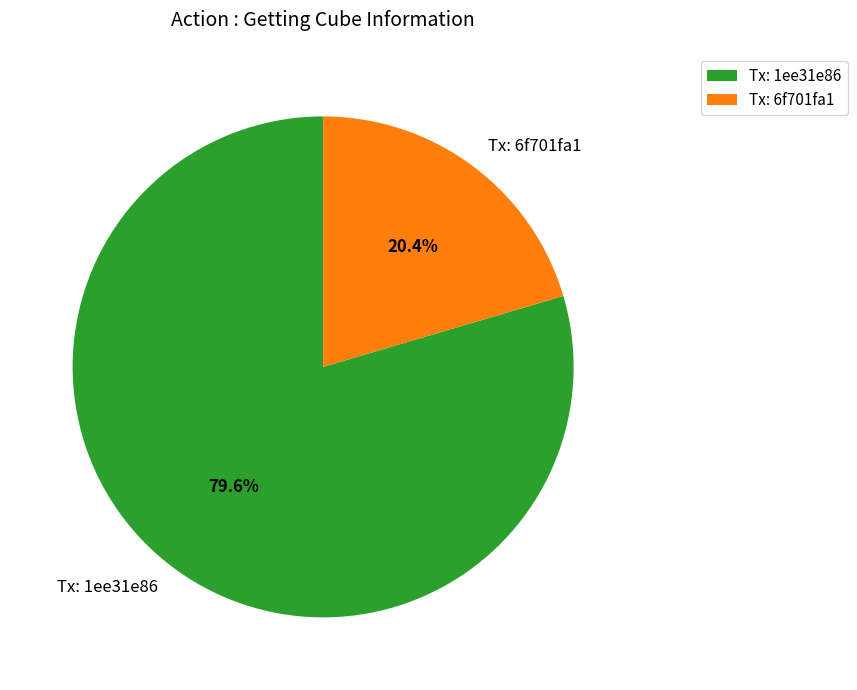

Rank the categories by value from highest to lowest.

Tx: 1ee31e86, Tx: 6f701fa1